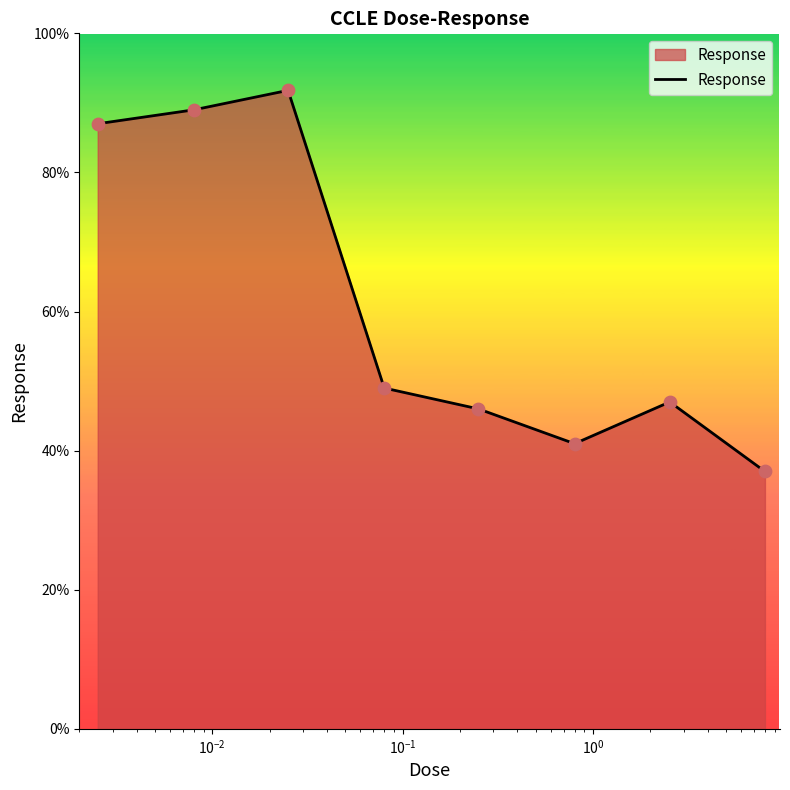

What is the smallest value displayed?

37.0